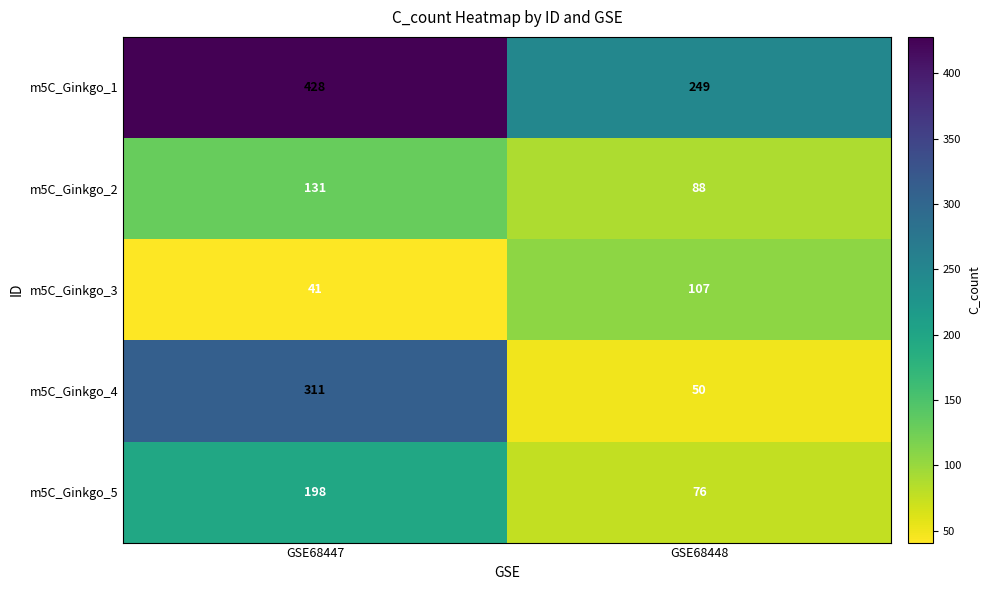

Where is m5C_Ginkgo_2 nearest to the value 109?

GSE68448